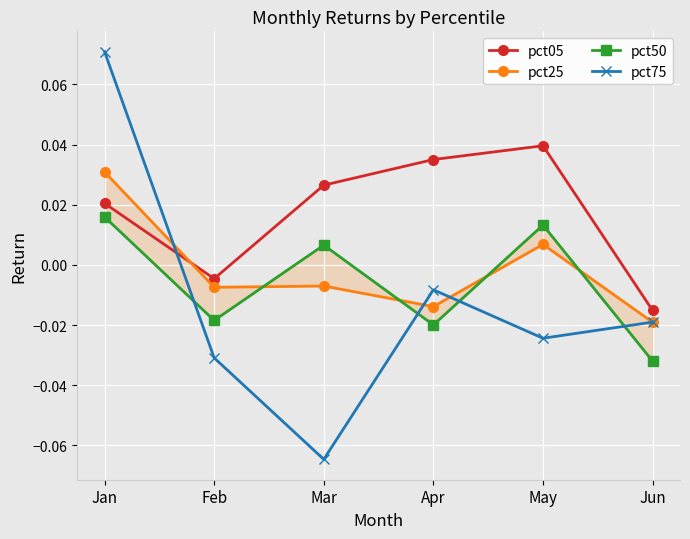

Does the chart display data point markers on the line(s)?

Yes